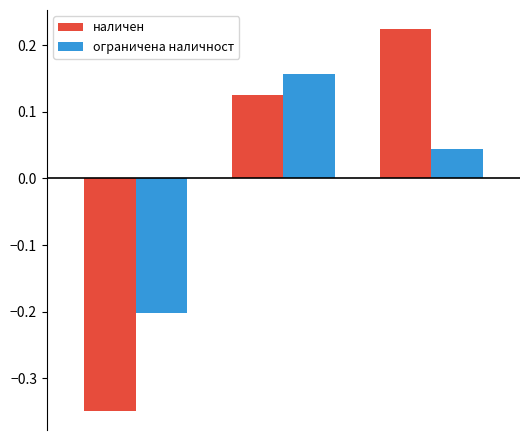

List the series in order of their peak value, highest first.

наличен, ограничена наличност